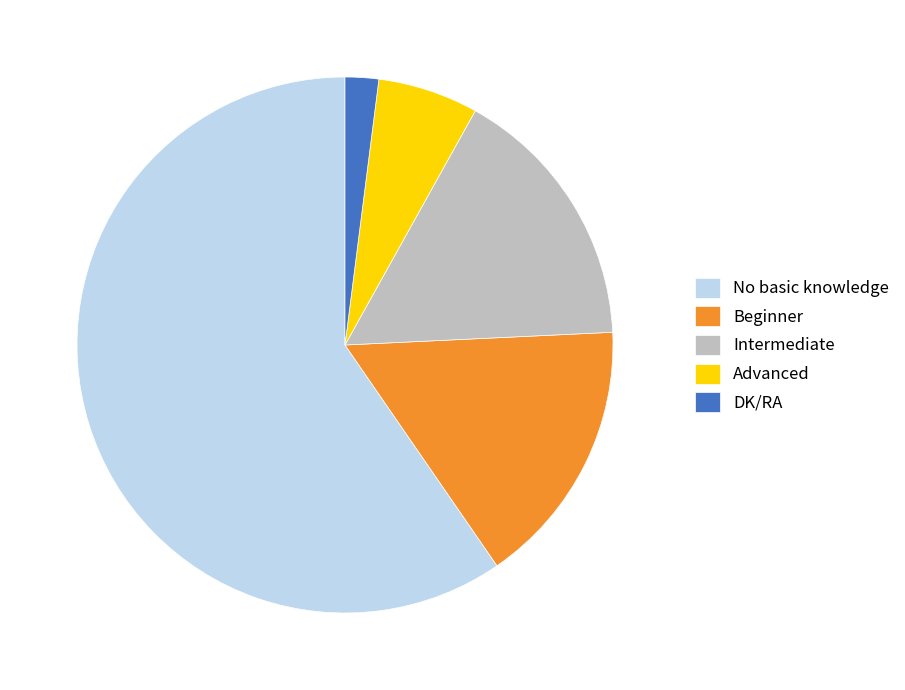

How many segments does this pie chart have?

5